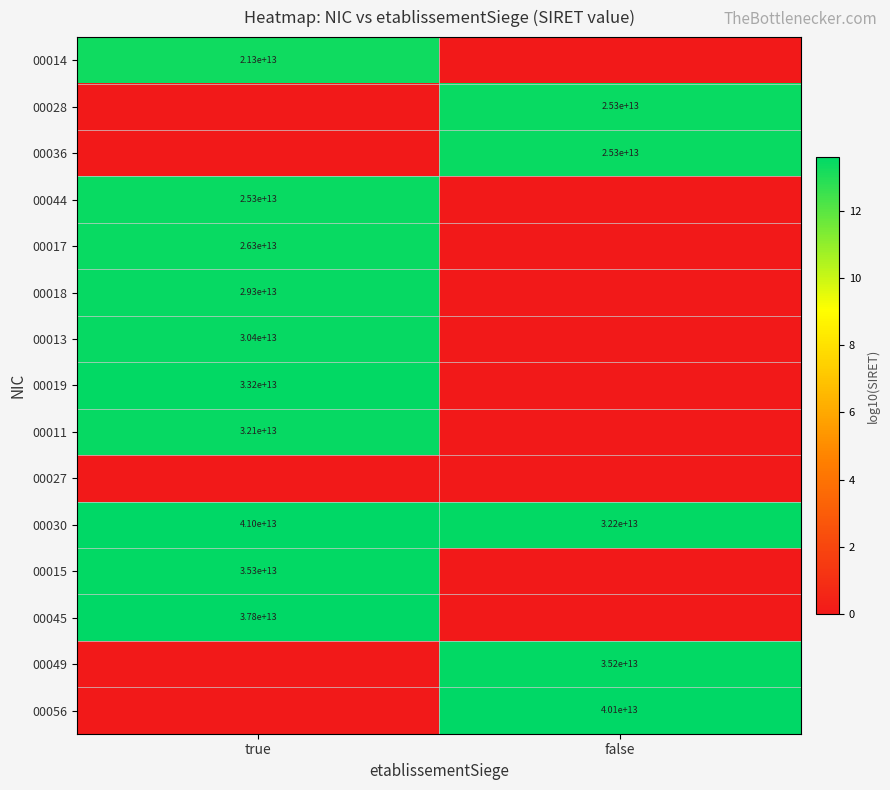

At which category is the sum across all series the highest?

true